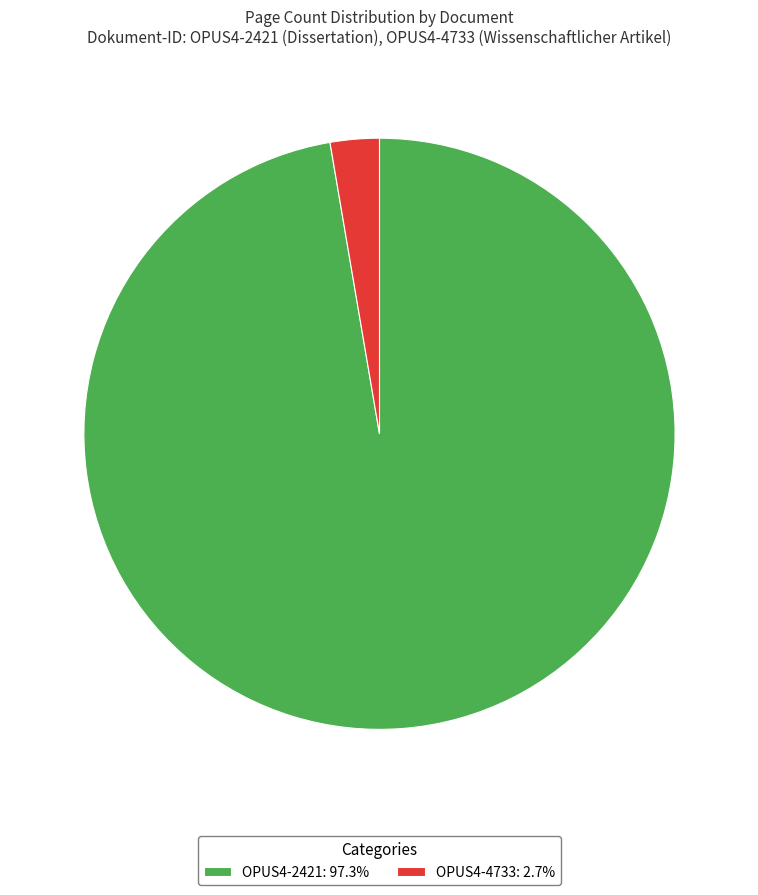

Is it true that OPUS4-4733 is 3% of the pie?

True